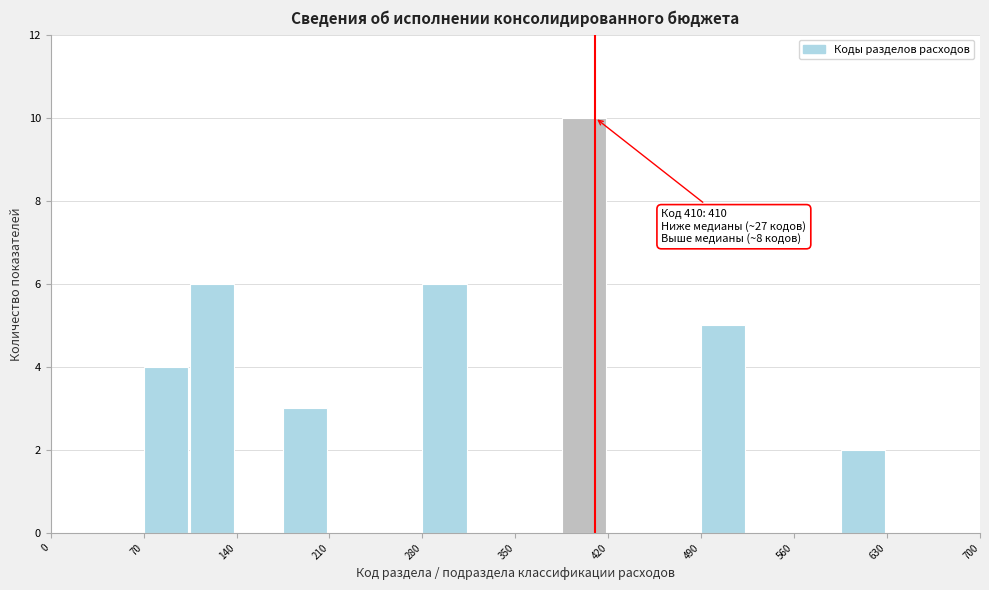

Around what value on the x-axis is the tallest bar? Give the approximate position of its centre, as read against the axis.

400